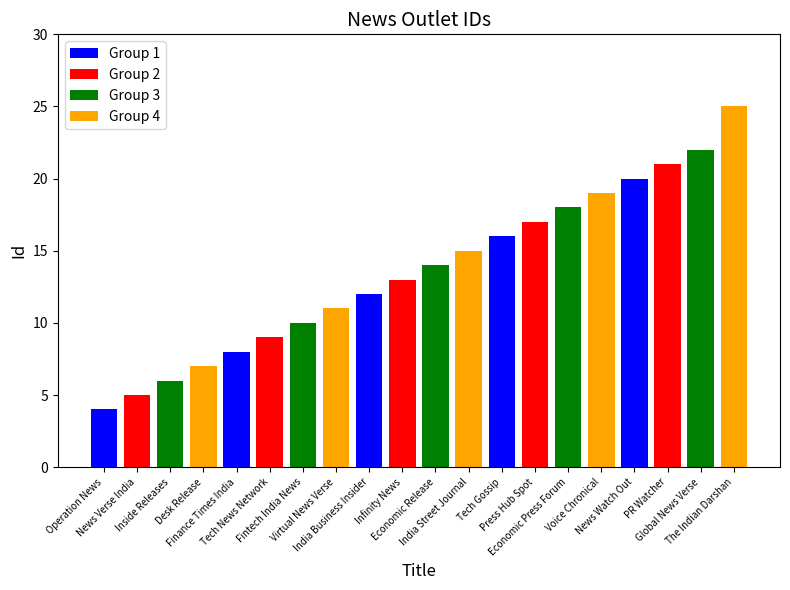

At which label is the value closest to 14?

Economic Release